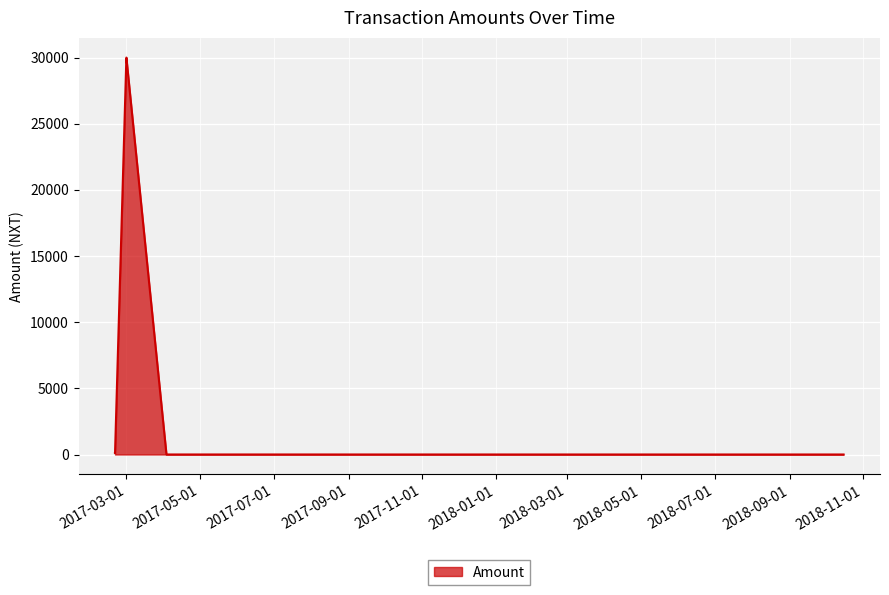

True or false: there are more than 2 points higher than both neighbors.

False